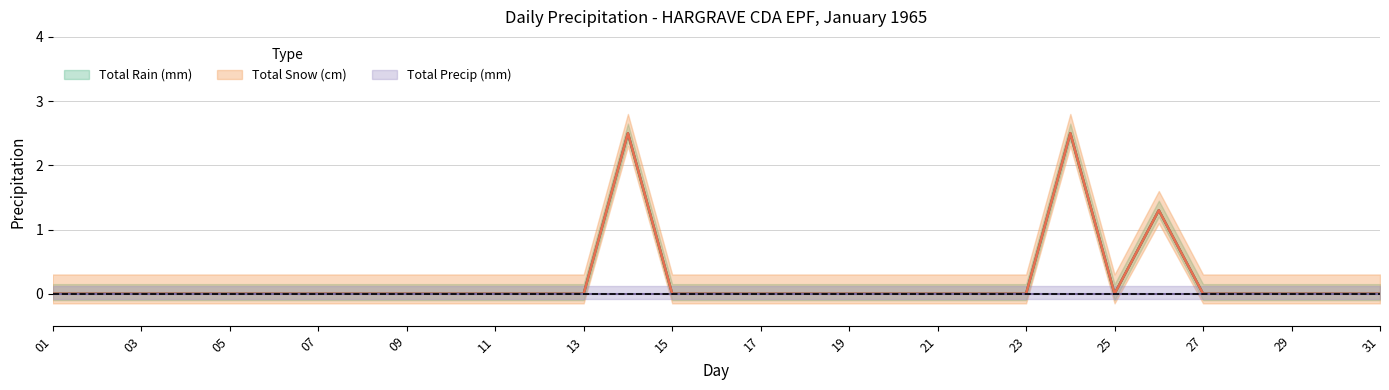

Which series has the largest total across all categories?

Total Snow (cm)